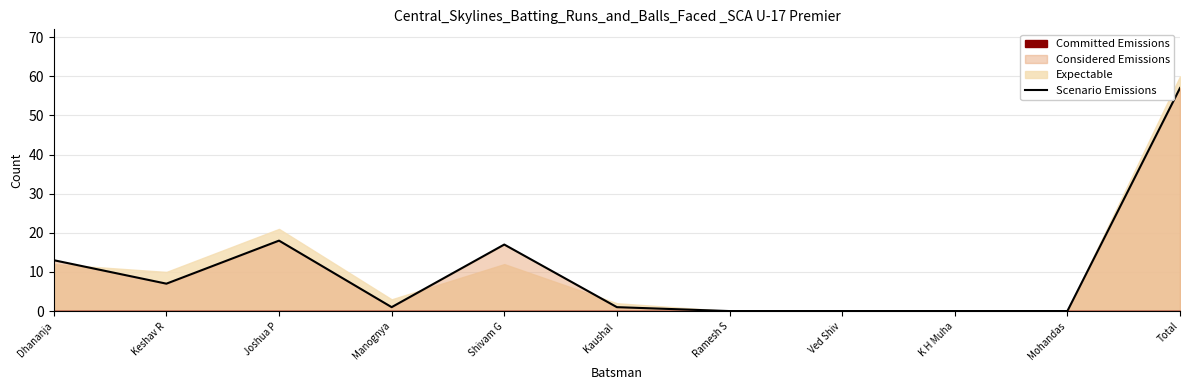

Reading left to right, what are all the values shown in this chart?

13	7	18	1	17	1	0	0	0	0	57